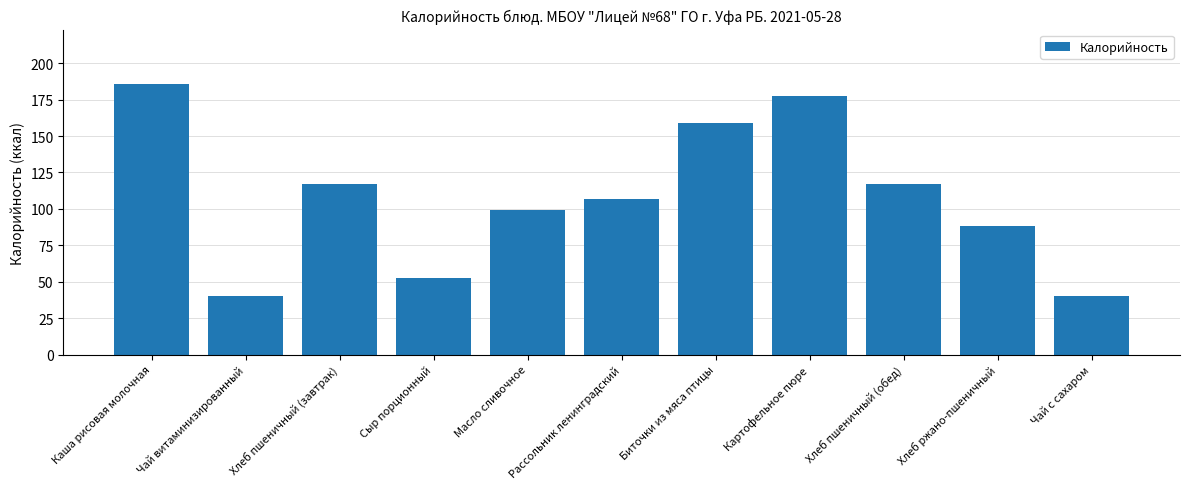

Approximately how many times larger is the value at Каша рисовая молочная compared to Чай витаминизированный?

4.7